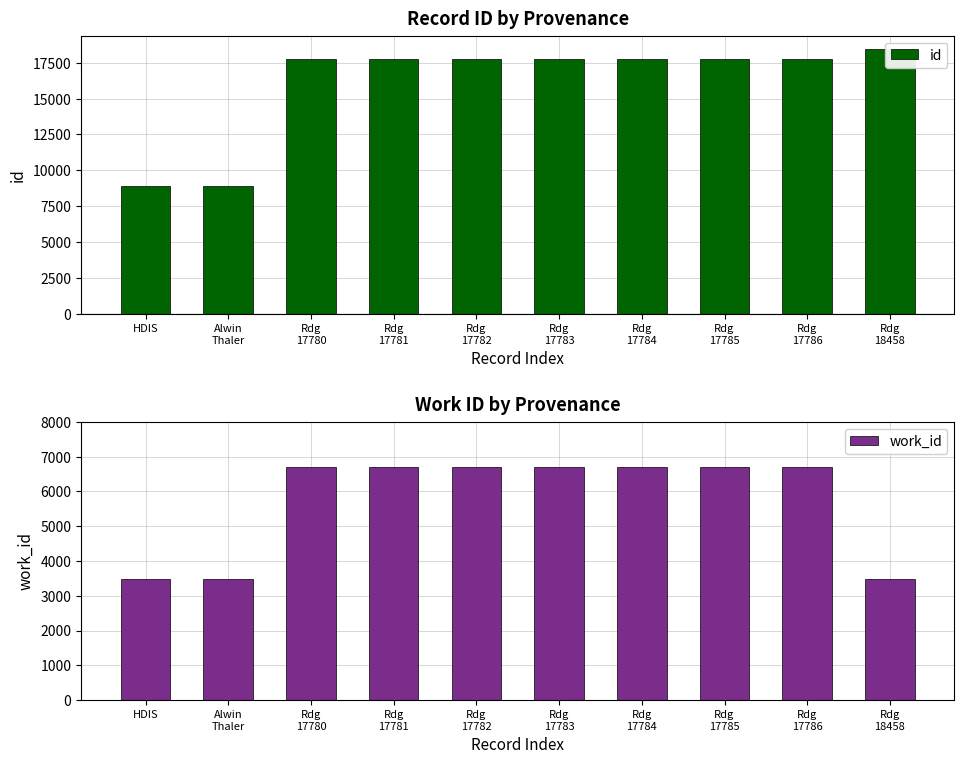

What is the sum of the id values at Rdg
18458 and Alwin
Thaler?

27385